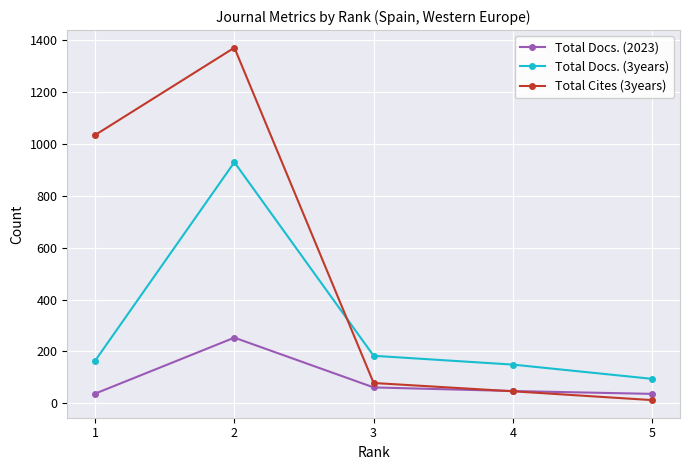

What are all the series names shown in the legend?

Total Docs. (2023), Total Docs. (3years), Total Cites (3years)